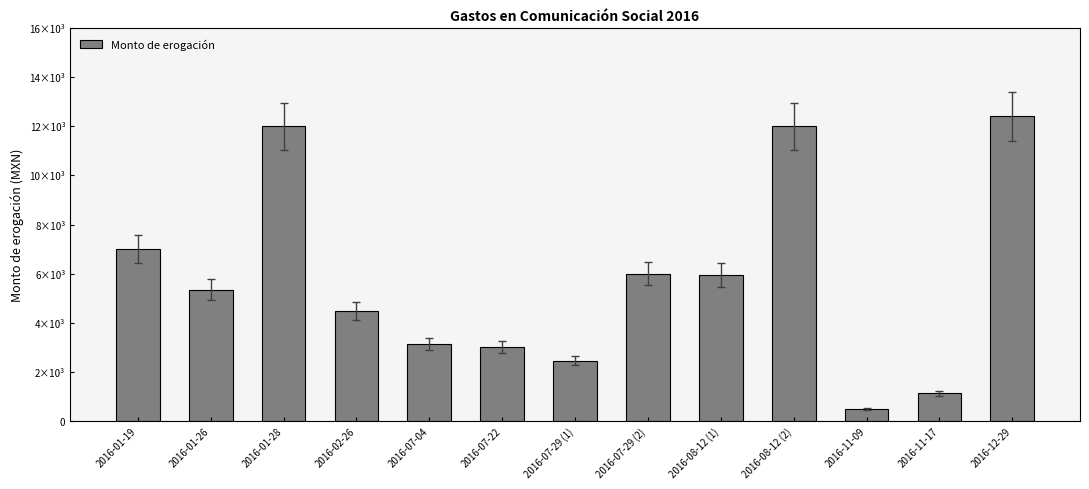

What is the label of the 10th bar from the left?

2016-08-12 (2)